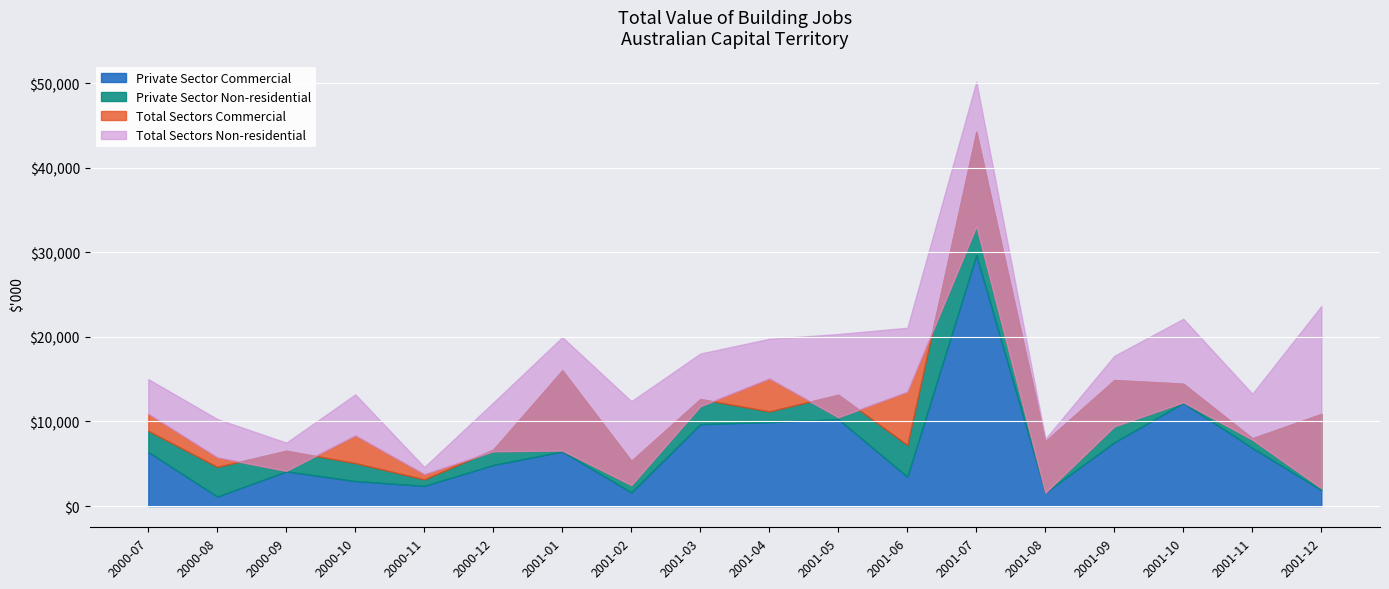

True or false: Private Sector Commercial and Private Sector Non-residential intersect in this chart.

False